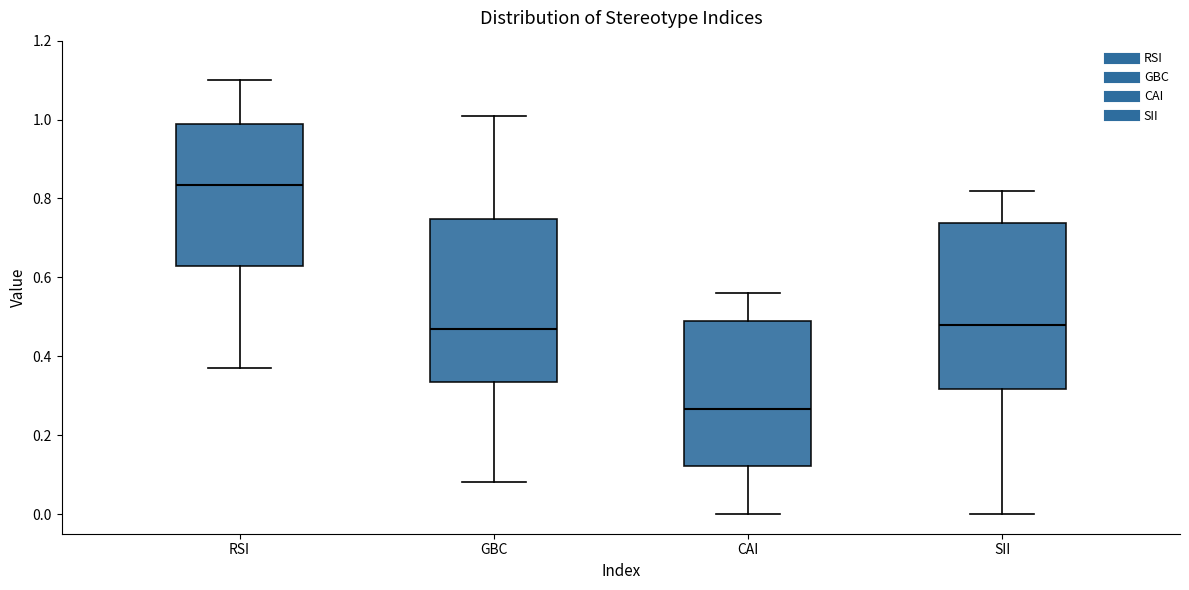

Where does the median line of the box for RSI sit on the y-axis? The values are not printed on the chart, so give them approximately, as read against the axis.

0.84